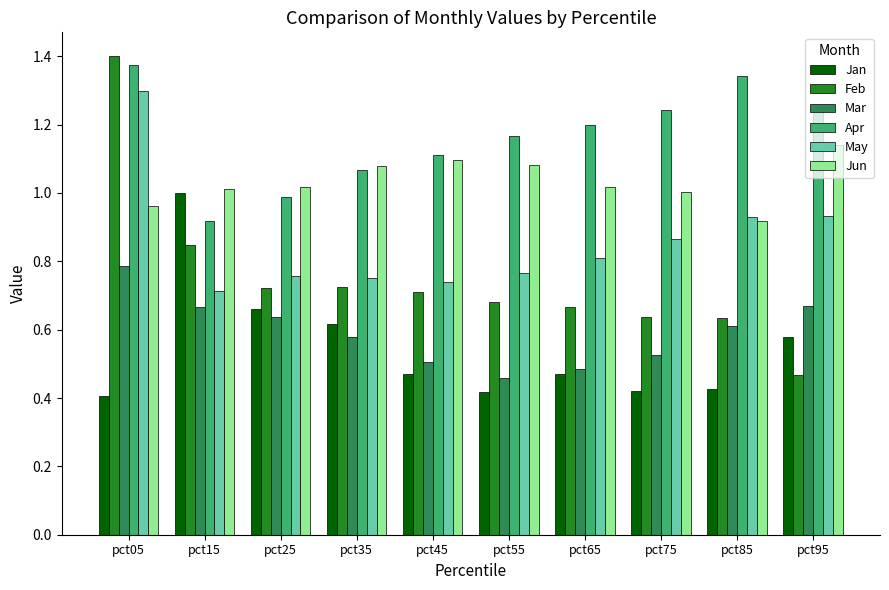

The Mar series shows 0.7 at pct15. True or false?

True